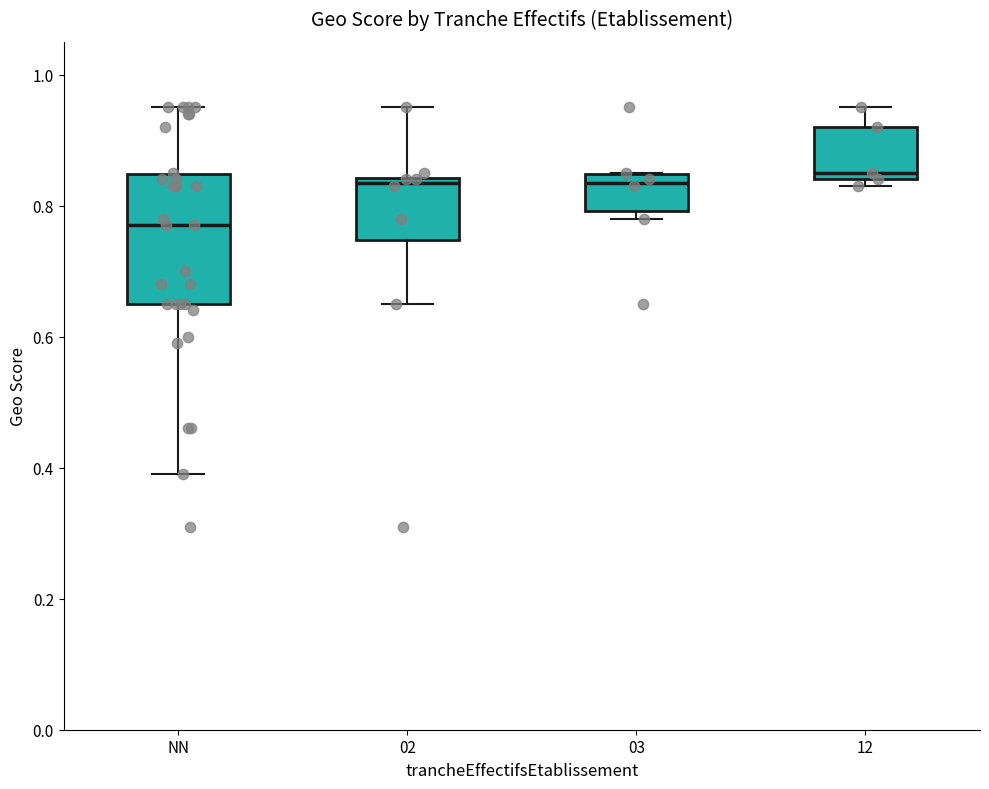

Comparing the boxes themselves (not the whiskers), which one is the tallest?

NN